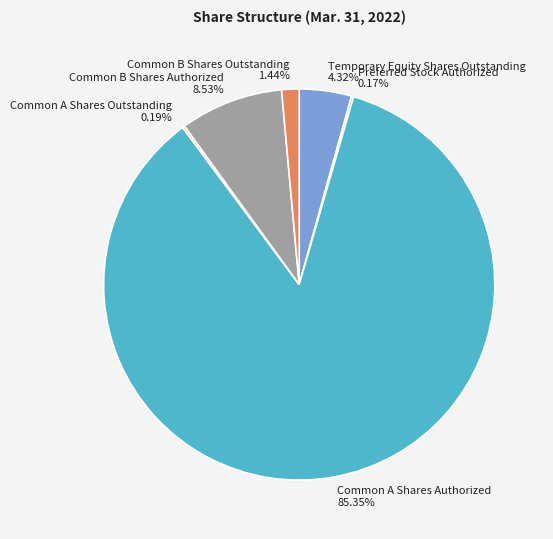

Is the sum of Common A Shares Authorized and Common B Shares Outstanding greater than half?

Yes